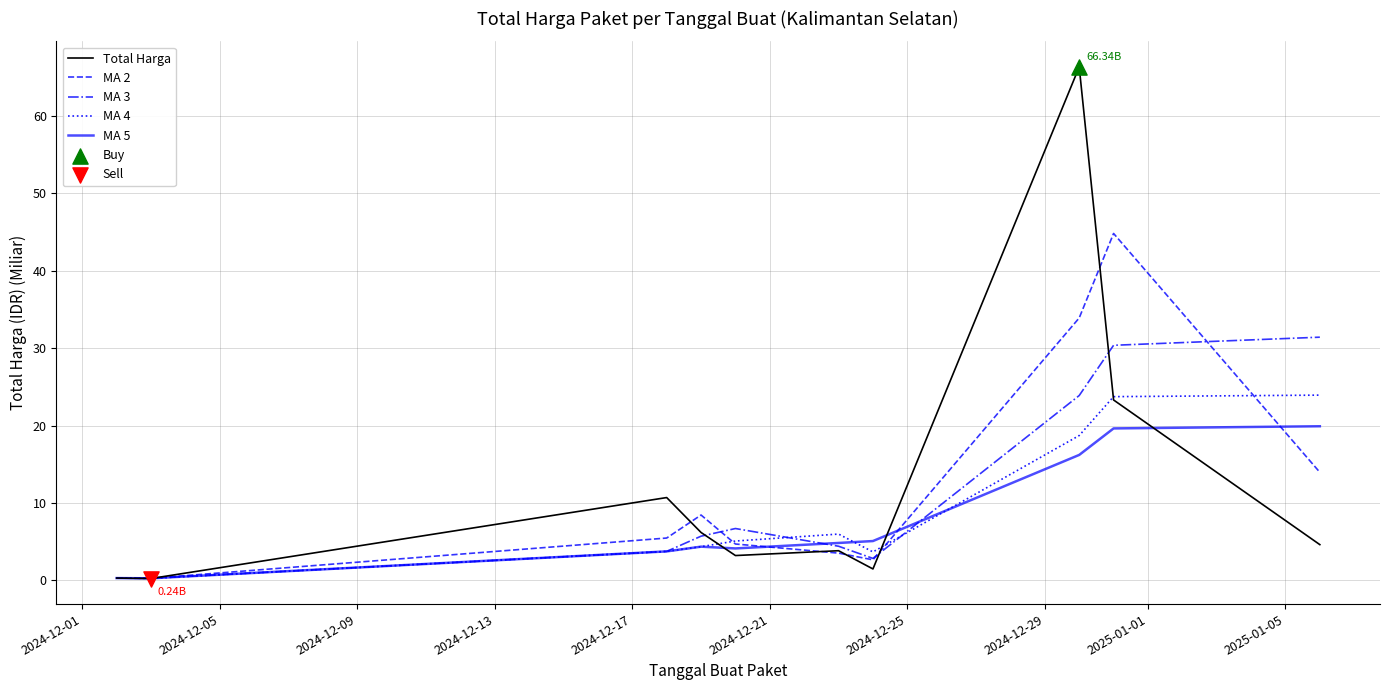

Which series has the widest spread of values?

Total Harga